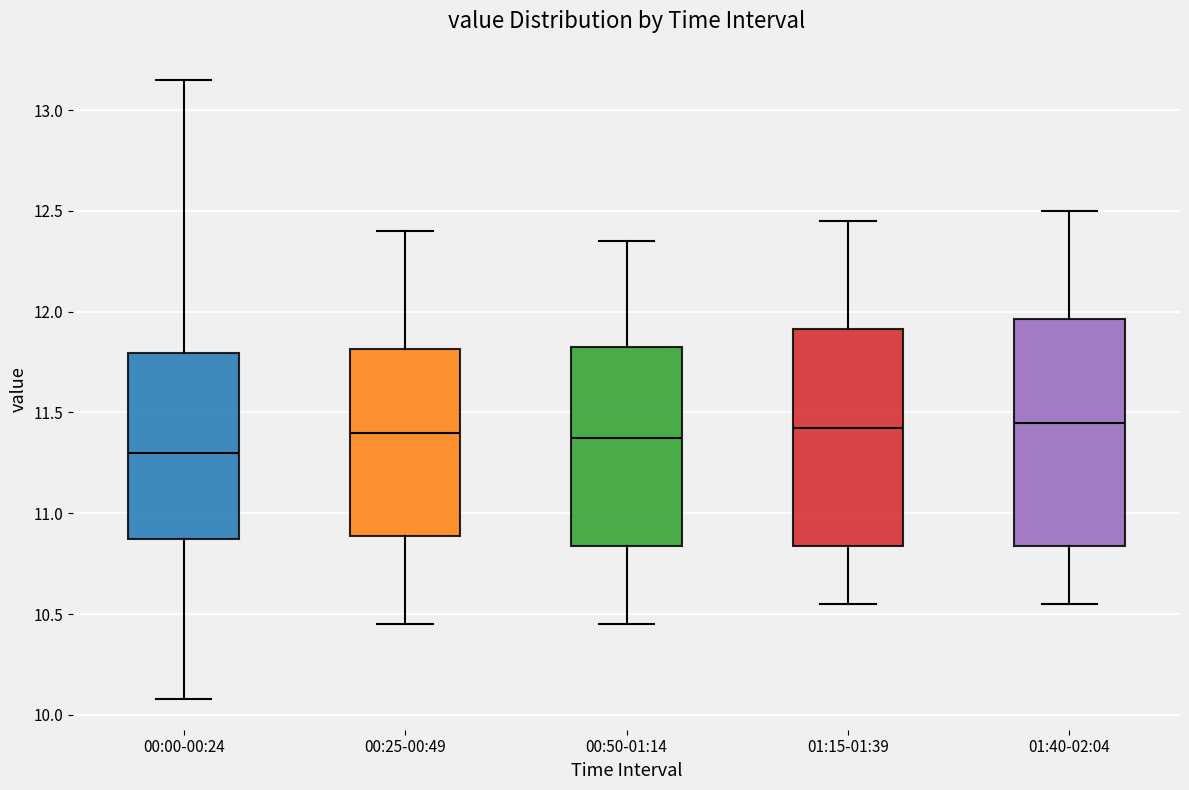

Where does the upper whisker of the box for 01:15-01:39 end on the y-axis? The values are not printed on the chart, so give them approximately, as read against the axis.

12.45